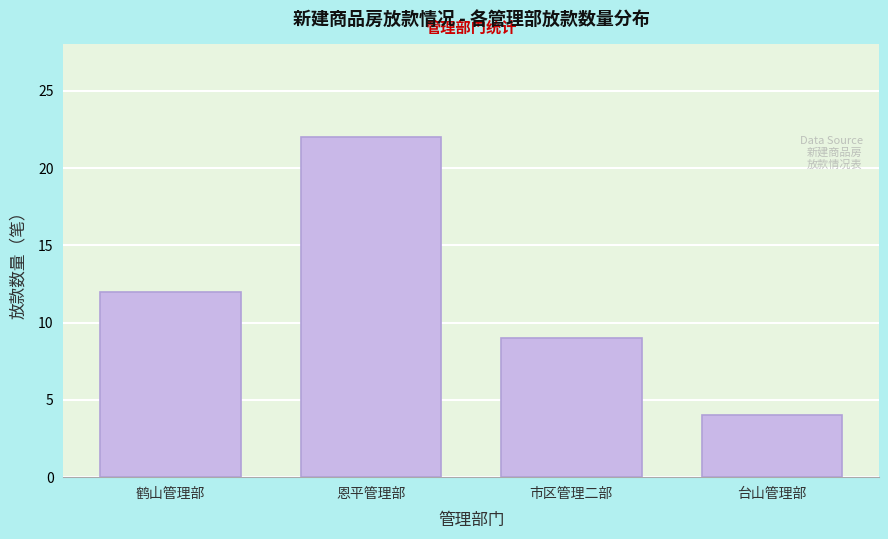

Reading left to right, what are all the values shown in this chart?

鹤山管理部=12	恩平管理部=22	市区管理二部=9	台山管理部=4